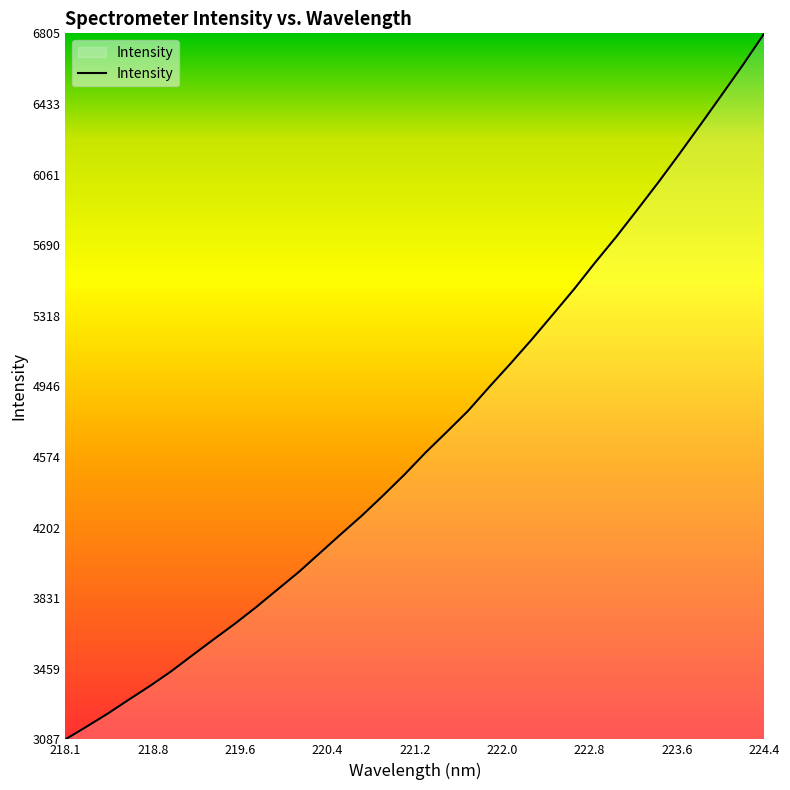

What is the difference between the maximum and minimum values?

3718.0